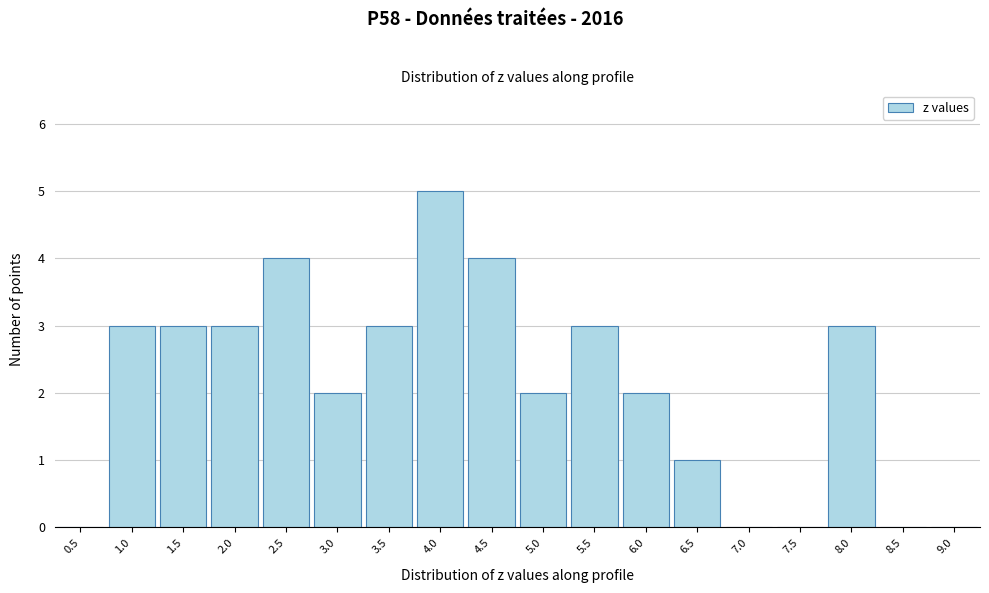

Reading left to right, list all the values displayed in this chart.

0.5=0	1.0=3	1.5=3	2.0=3	2.5=4	3.0=2	3.5=3	4.0=5	4.5=4	5.0=2	5.5=3	6.0=2	6.5=1	7.0=0	7.5=0	8.0=3	8.5=0	9.0=0